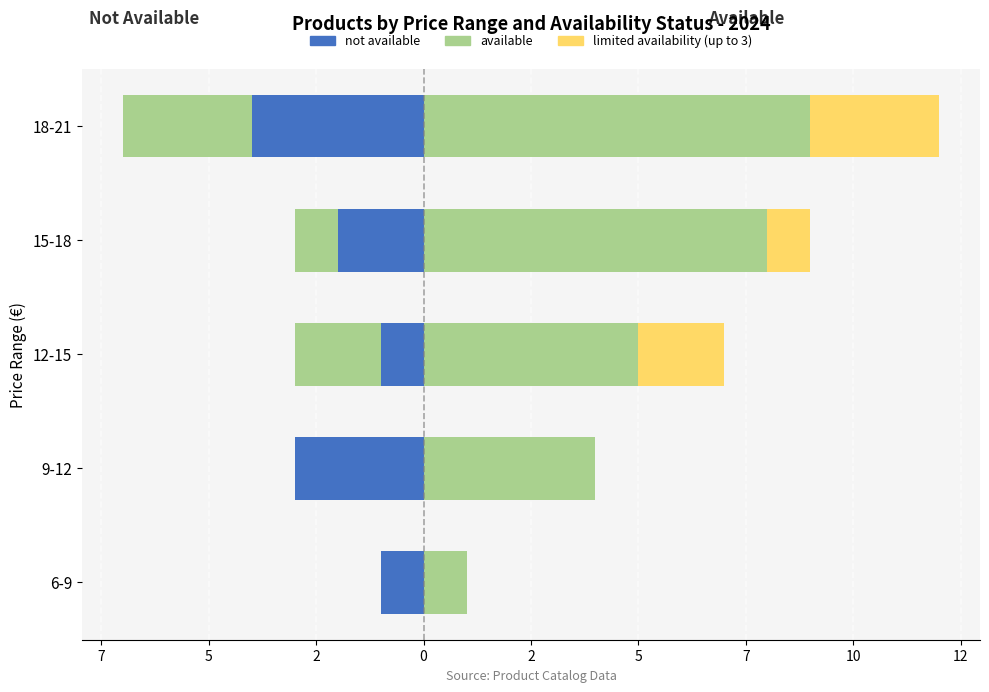

How many categories are shown in the chart?

5